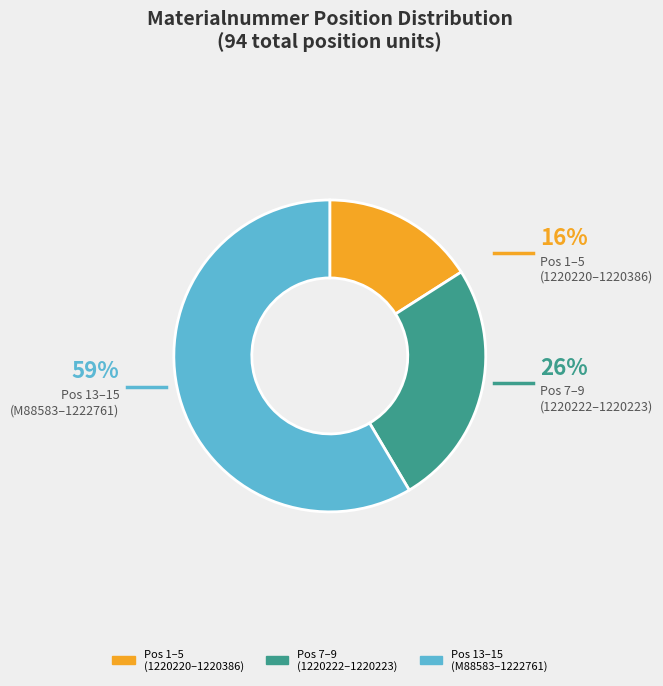

How many segments does this pie chart have?

3